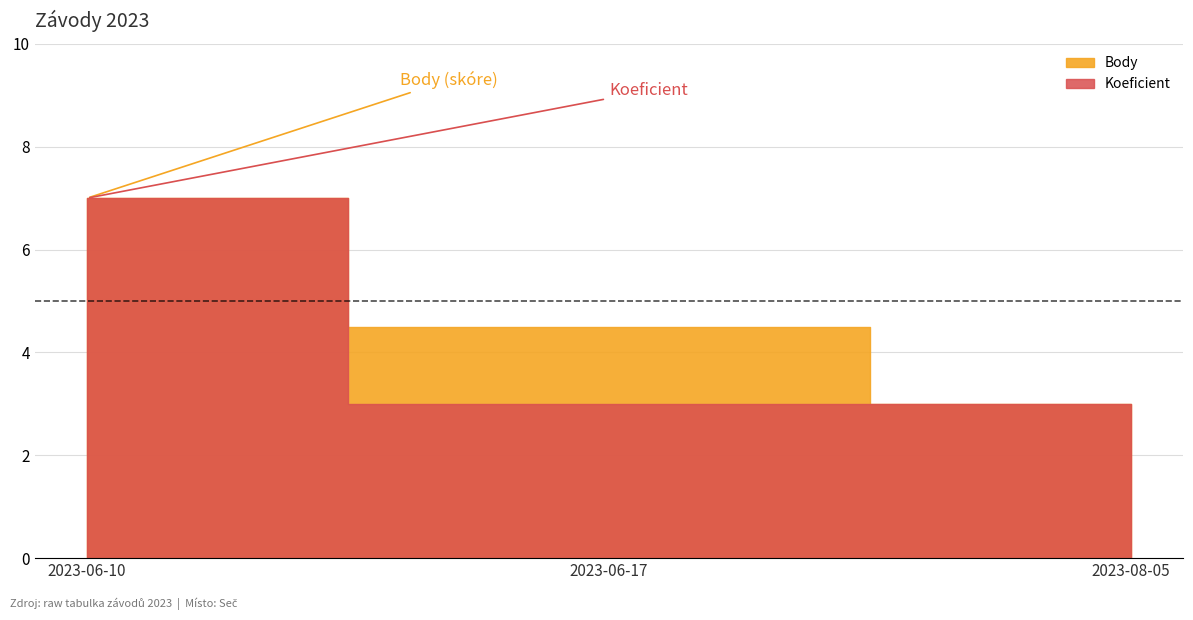

What is the sum of all Koeficient values?

13.0